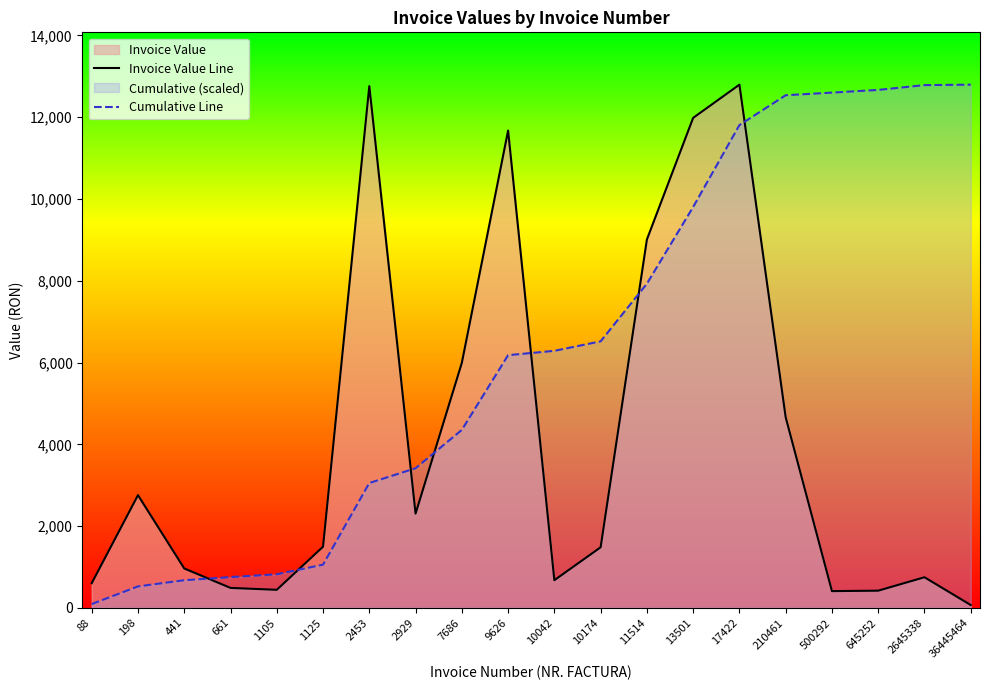

At which category does Invoice Value Line reach its first local valley?

1105